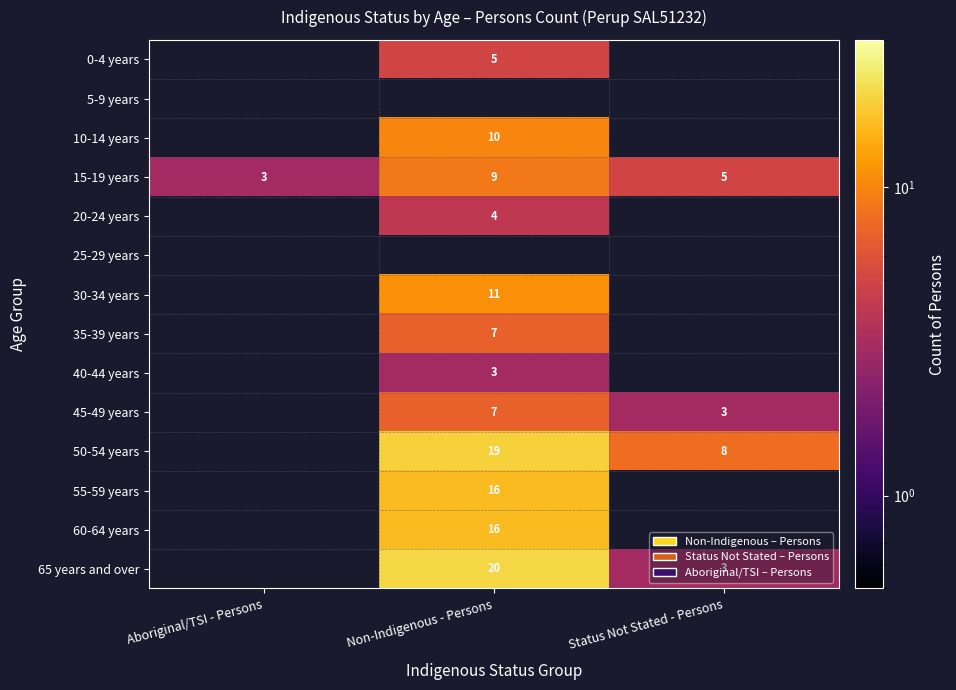

Is it true that 55-59 years equals 16 at Non-Indigenous - Persons?

True